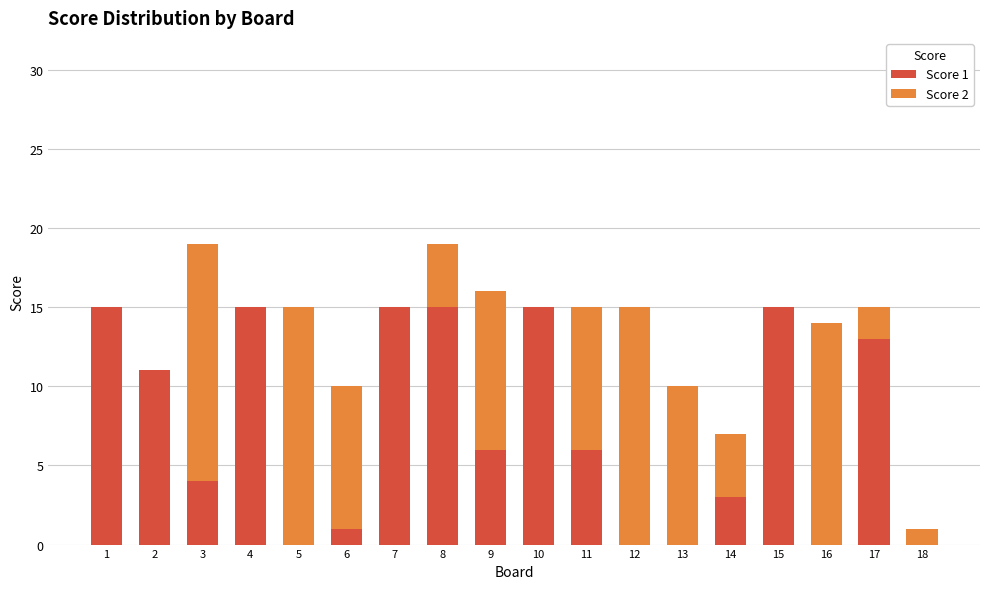

Does the chart contain stacked bars?

Yes